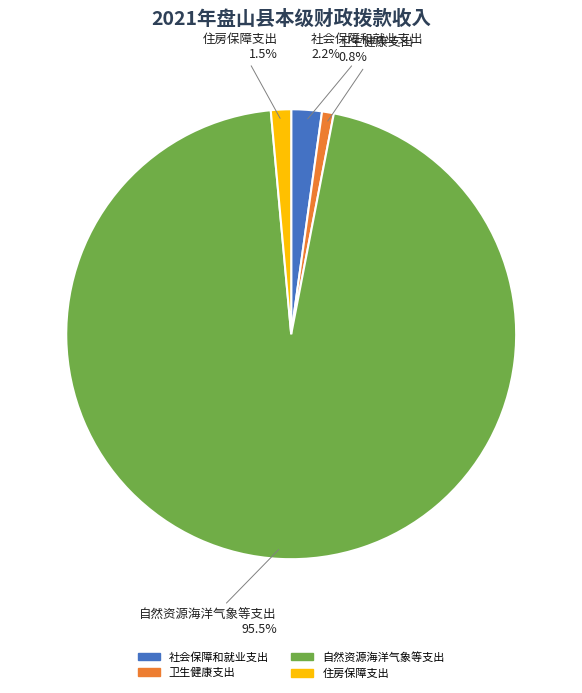

To the nearest percent, what percentage of the pie is 卫生健康支出?

1%